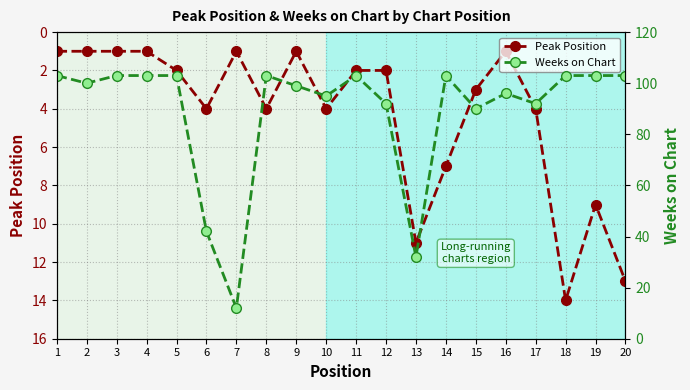

Where does the Peak Position series first go above 3?

6